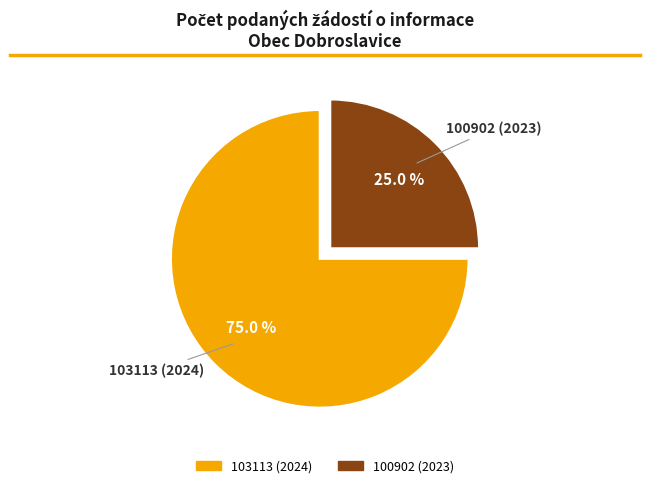

To the nearest percent, what is the difference between the 103113 (2024) and 100902 (2023) slice percentages?

50%